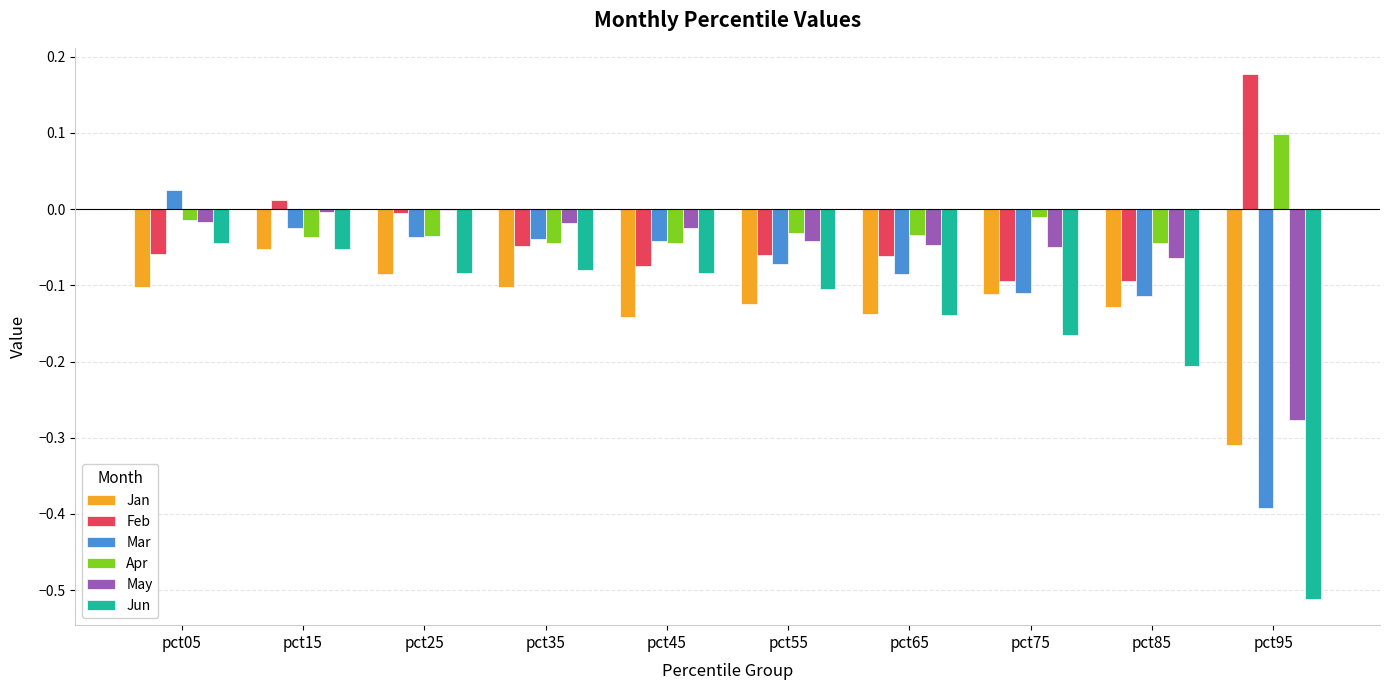

At which category does the chart reach its peak across all series?

pct95